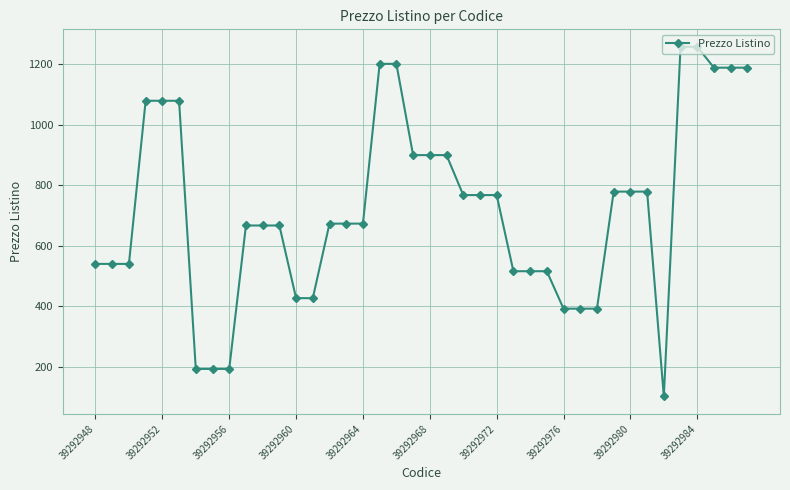

What is the difference between the maximum and minimum values?

1156.4